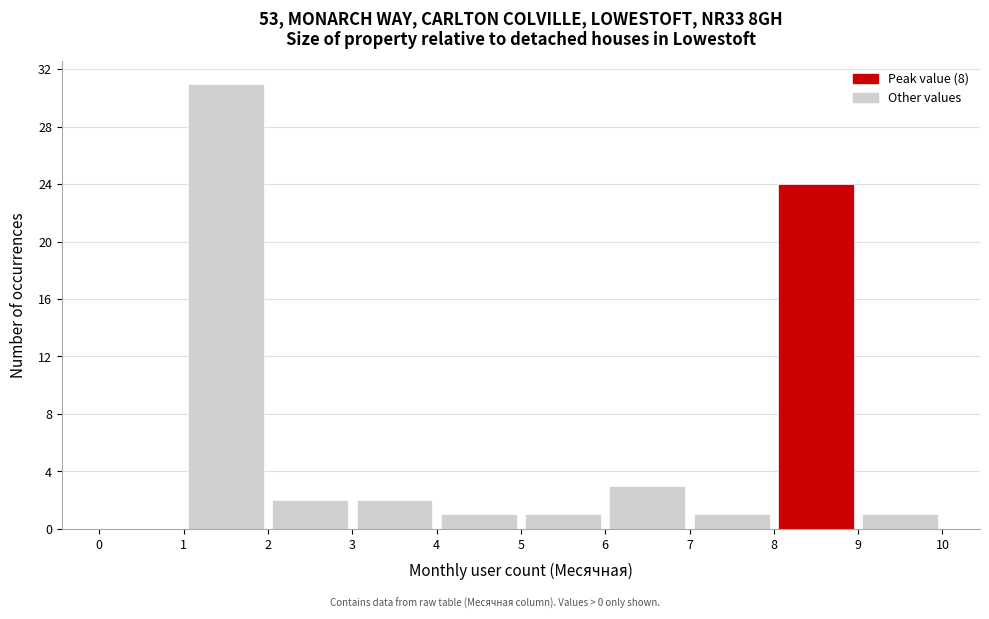

Which range on the x-axis has the tallest bar?

1 to 2